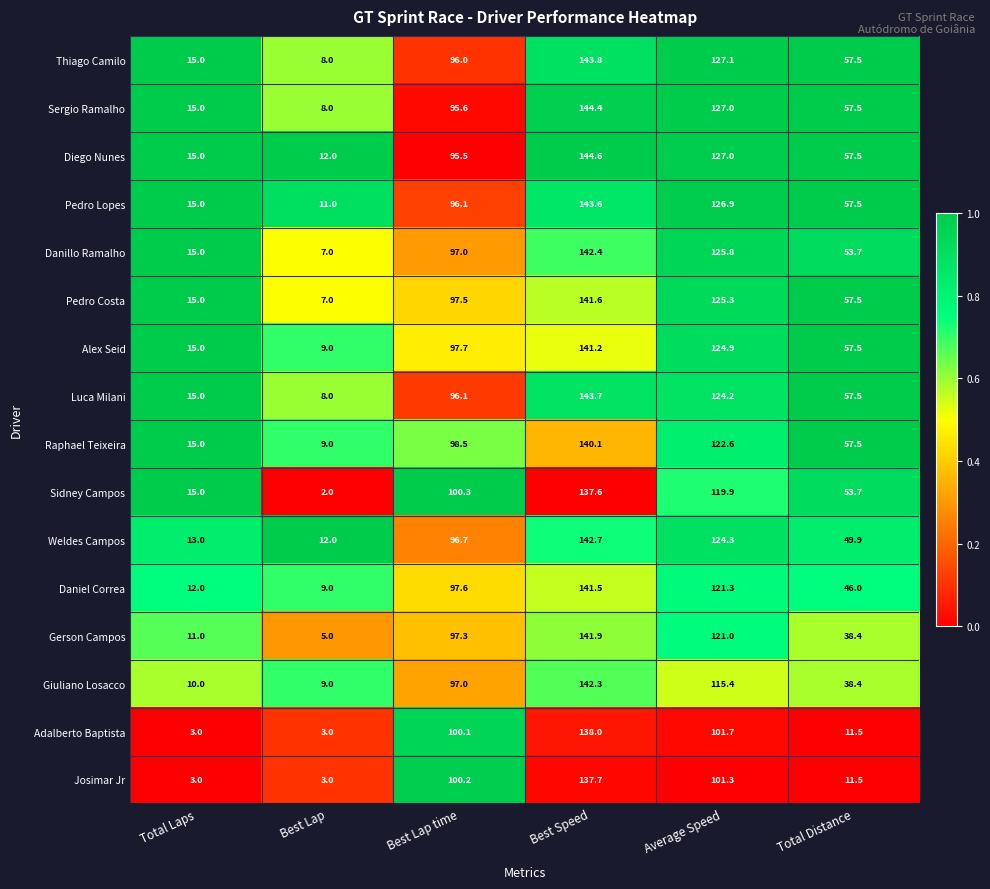

What is the sum of the Danillo Ramalho values at Best Speed and Total Distance?

196.1